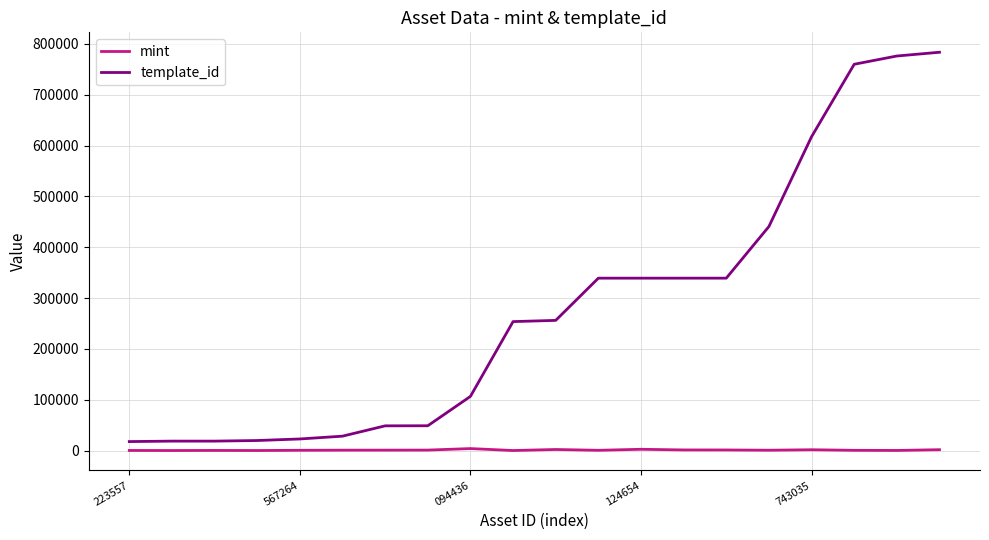

What is the difference between the maximum and minimum values in the template_id series?

765895